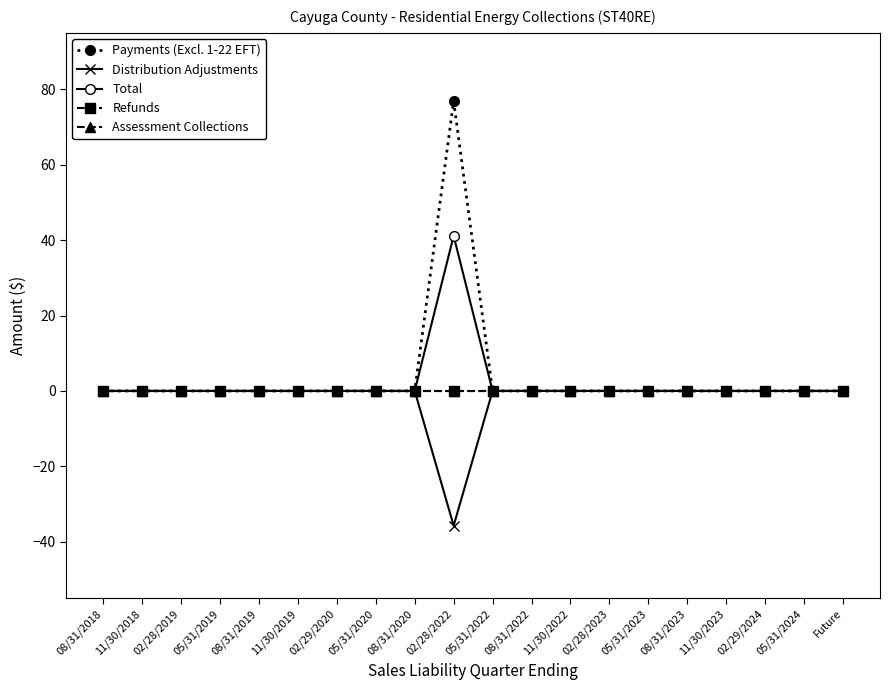

True or false: Distribution Adjustments and Assessment Collections intersect in this chart.

False